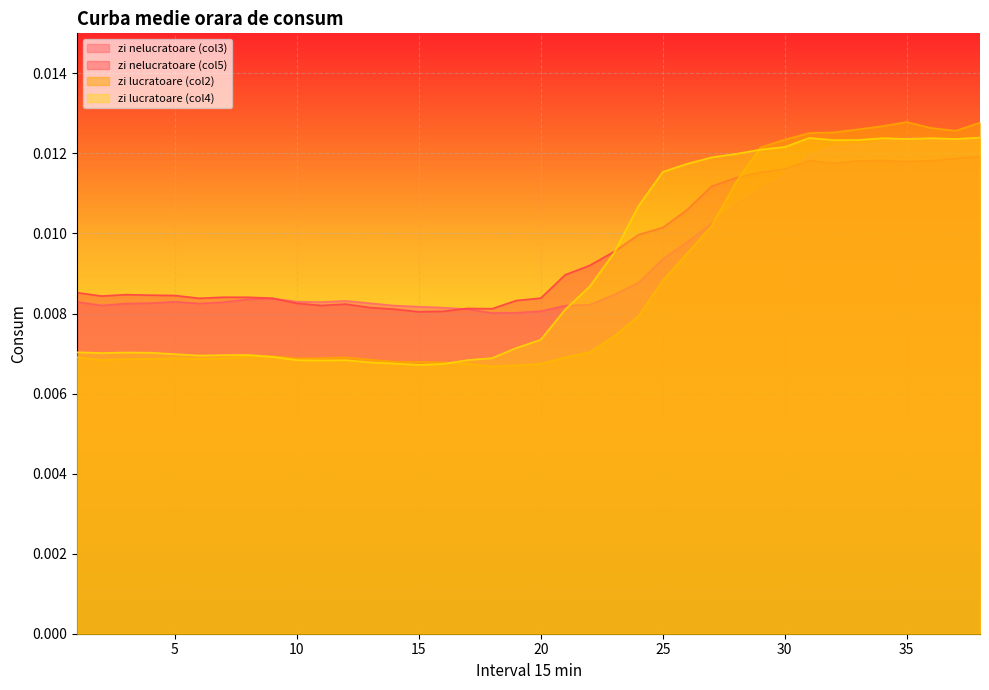

Reading left to right, transcribe all the data shown in this chart.

Curba medie orara de consum-zi nelucrat col3: 1=0.0	2=0.0	3=0.0	4=0.0	5=0.0	6=0.0	7=0.0	8=0.0	9=0.0	10=0.0	11=0.0	12=0.0	13=0.0	14=0.0	15=0.0	16=0.0	17=0.0	18=0.0	19=0.0	20=0.0	21=0.0	22=0.0	23=0.0	24=0.0	25=0.0	26=0.0	27=0.0	28=0.0	29=0.0	30=0.0	31=0.0	32=0.0	33=0.0	34=0.0	35=0.0	36=0.0	37=0.0	38=0.0
Curba medie orara de consum-zi nelucrat col5: 1=0.0	2=0.0	3=0.0	4=0.0	5=0.0	6=0.0	7=0.0	8=0.0	9=0.0	10=0.0	11=0.0	12=0.0	13=0.0	14=0.0	15=0.0	16=0.0	17=0.0	18=0.0	19=0.0	20=0.0	21=0.0	22=0.0	23=0.0	24=0.0	25=0.0	26=0.0	27=0.0	28=0.0	29=0.0	30=0.0	31=0.0	32=0.0	33=0.0	34=0.0	35=0.0	36=0.0	37=0.0	38=0.0
Curba medie orara de consum-zi lucratoa col2: 1=0.0	2=0.0	3=0.0	4=0.0	5=0.0	6=0.0	7=0.0	8=0.0	9=0.0	10=0.0	11=0.0	12=0.0	13=0.0	14=0.0	15=0.0	16=0.0	17=0.0	18=0.0	19=0.0	20=0.0	21=0.0	22=0.0	23=0.0	24=0.0	25=0.0	26=0.0	27=0.0	28=0.0	29=0.0	30=0.0	31=0.0	32=0.0	33=0.0	34=0.0	35=0.0	36=0.0	37=0.0	38=0.0
Curba medie orara de consum-zi lucratoa col4: 1=0.0	2=0.0	3=0.0	4=0.0	5=0.0	6=0.0	7=0.0	8=0.0	9=0.0	10=0.0	11=0.0	12=0.0	13=0.0	14=0.0	15=0.0	16=0.0	17=0.0	18=0.0	19=0.0	20=0.0	21=0.0	22=0.0	23=0.0	24=0.0	25=0.0	26=0.0	27=0.0	28=0.0	29=0.0	30=0.0	31=0.0	32=0.0	33=0.0	34=0.0	35=0.0	36=0.0	37=0.0	38=0.0